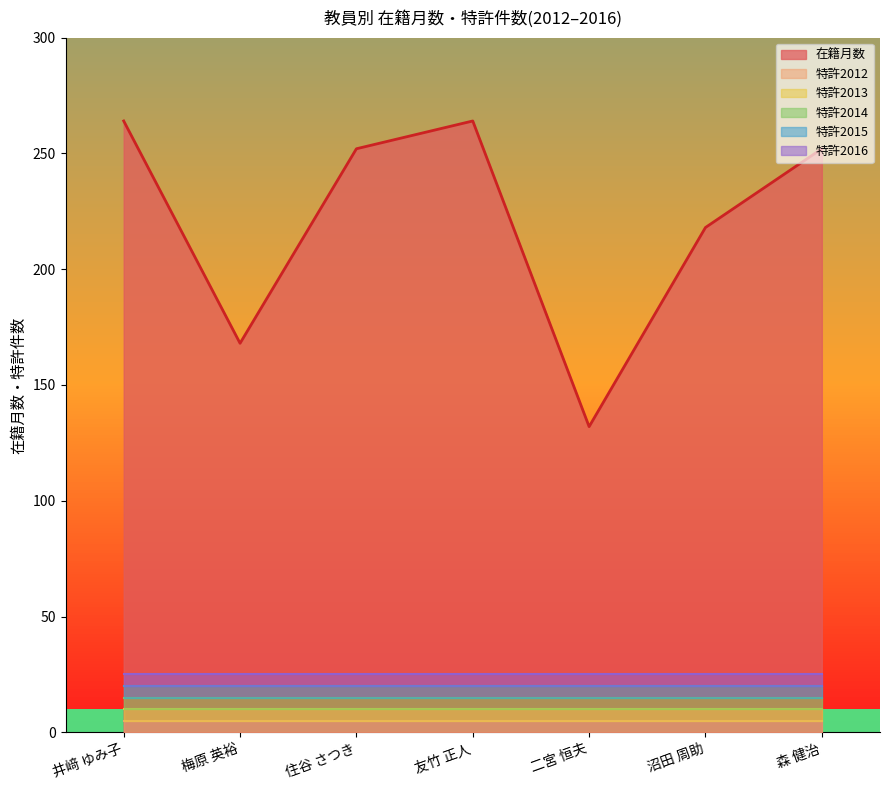

True or false: 特許2016 has more than 2 interior local peaks.

False